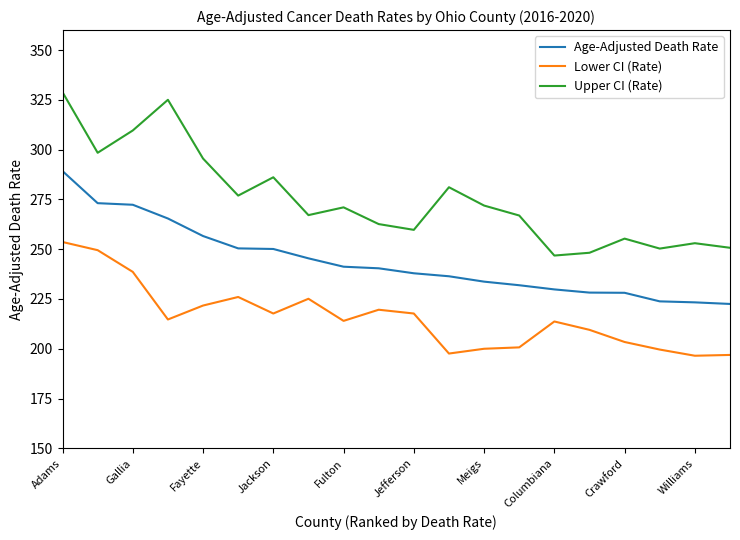

How many lines are shown in the chart?

3